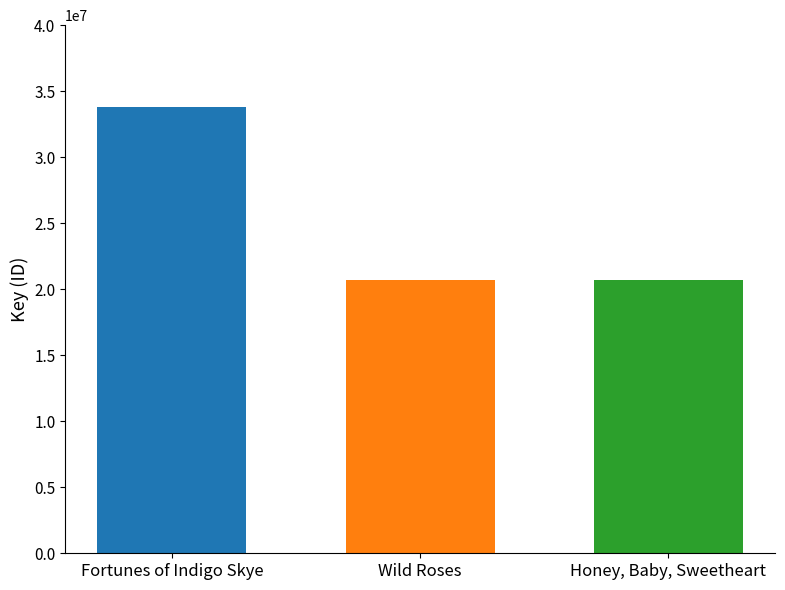

What is the change in value from Fortunes of Indigo Skye to Honey, Baby, Sweetheart?

-13115019